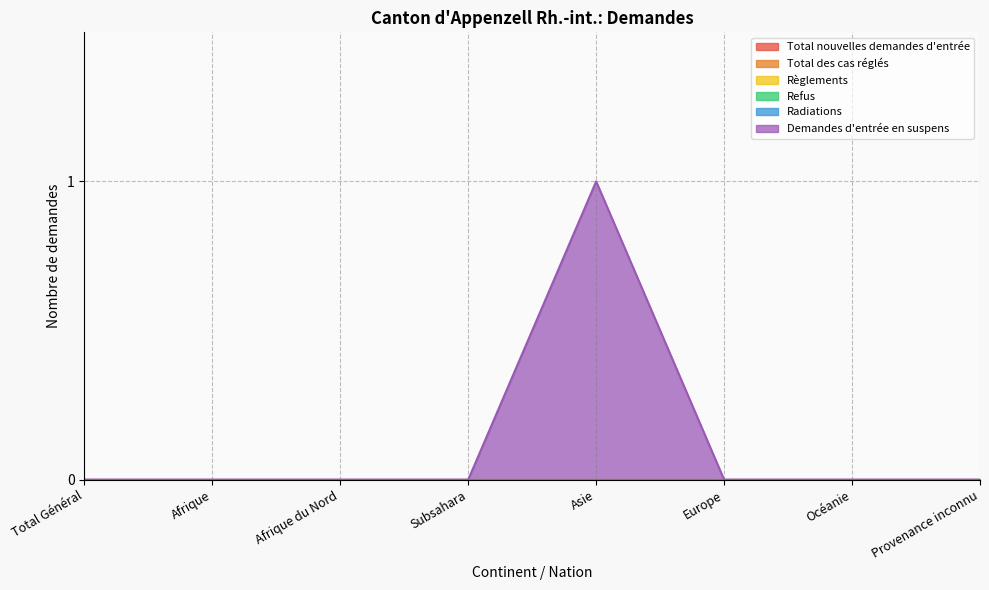

How many lines are shown in the chart?

6